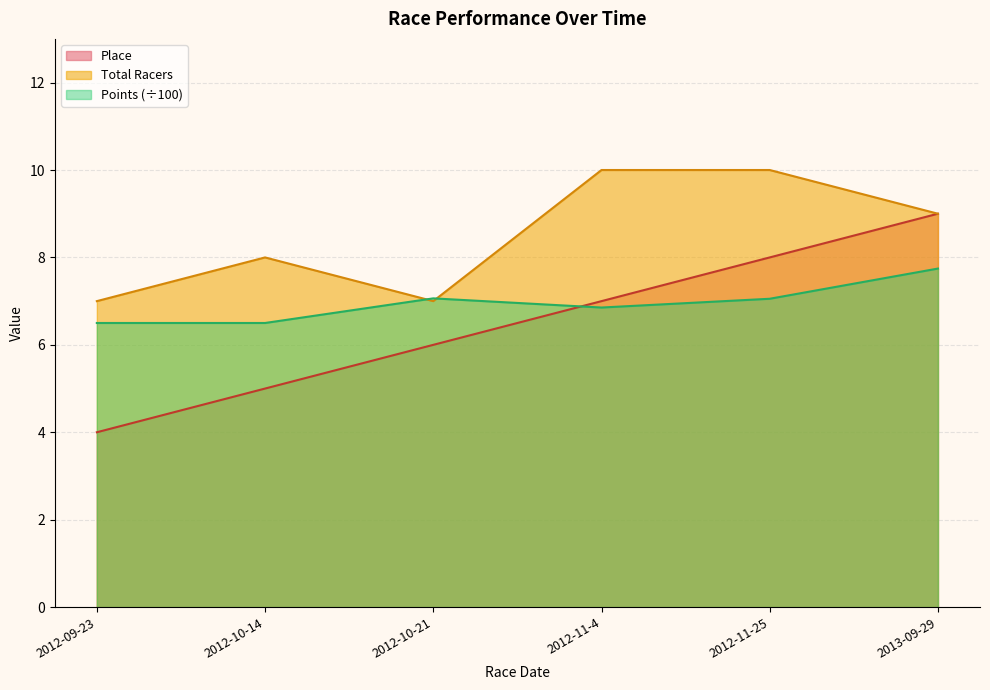

True or false: Place has more than 2 points higher than both neighbors.

False